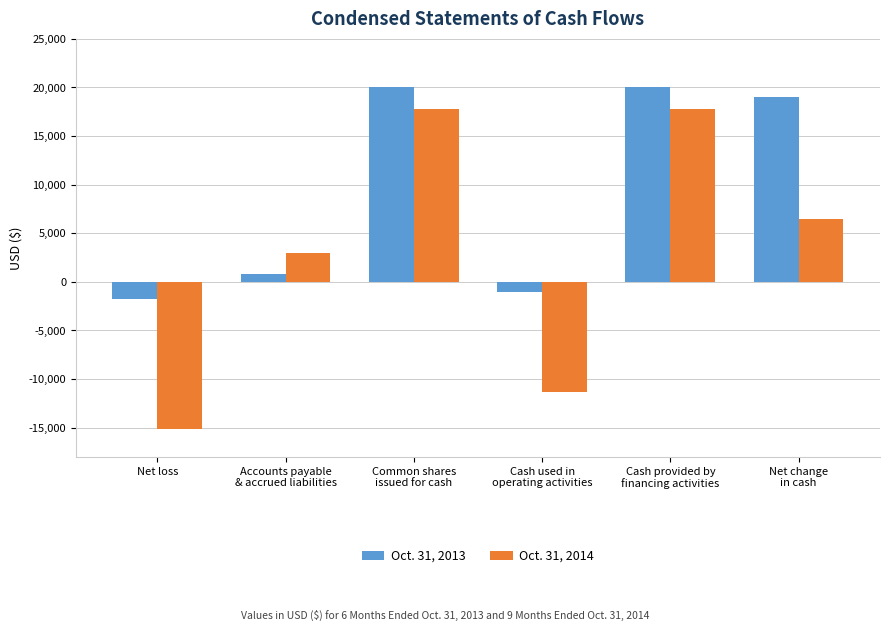

List the series in order of their overall mean, highest first.

Oct. 31, 2013, Oct. 31, 2014